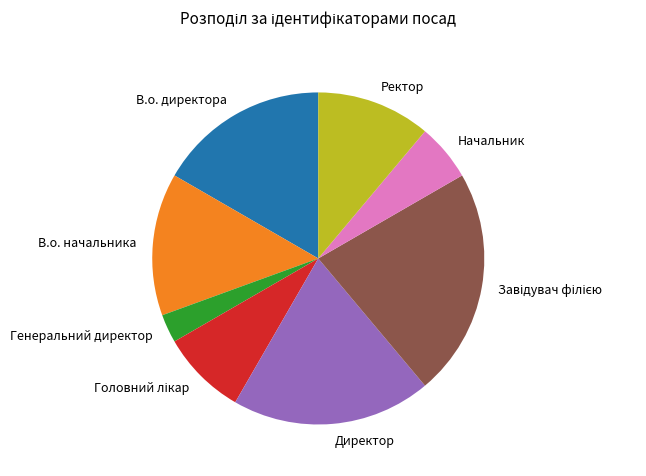

Combined, do Генеральний директор and Директор account for over 50%?

No